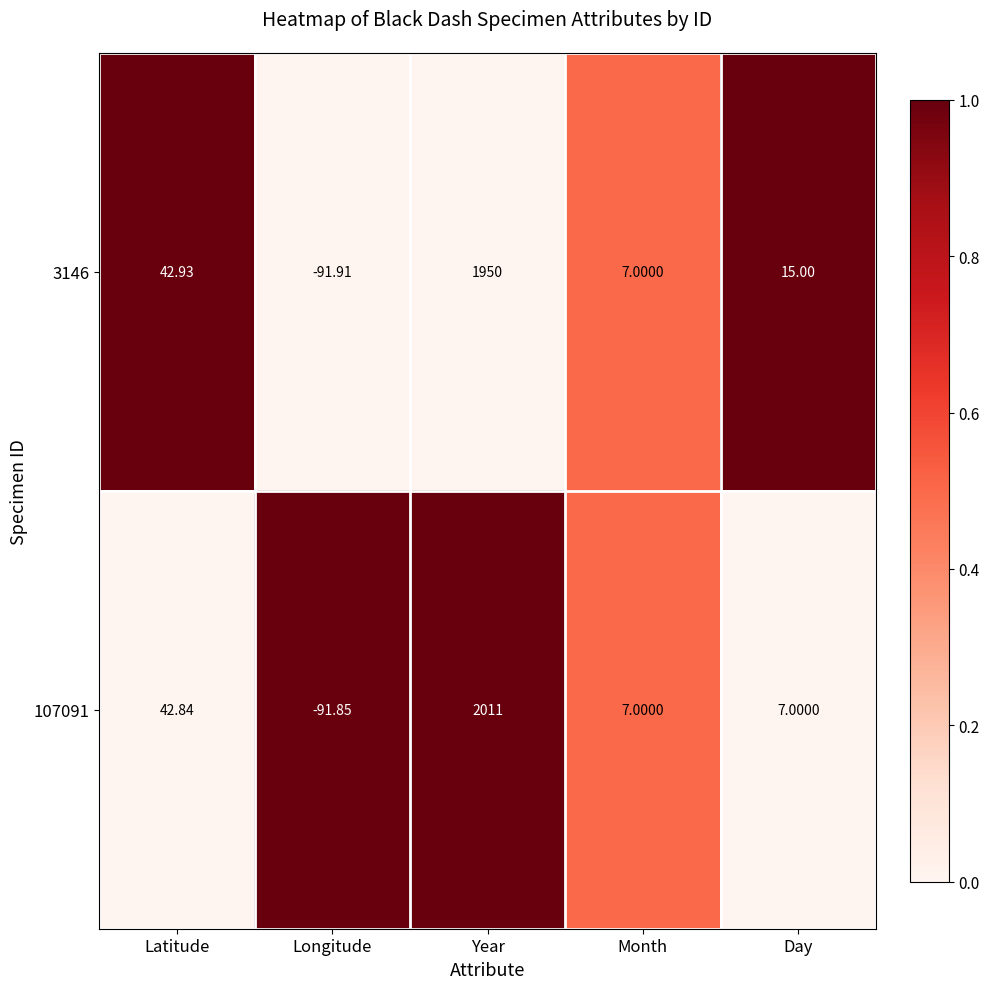

Where does the 107091 series first go above 7?

Latitude